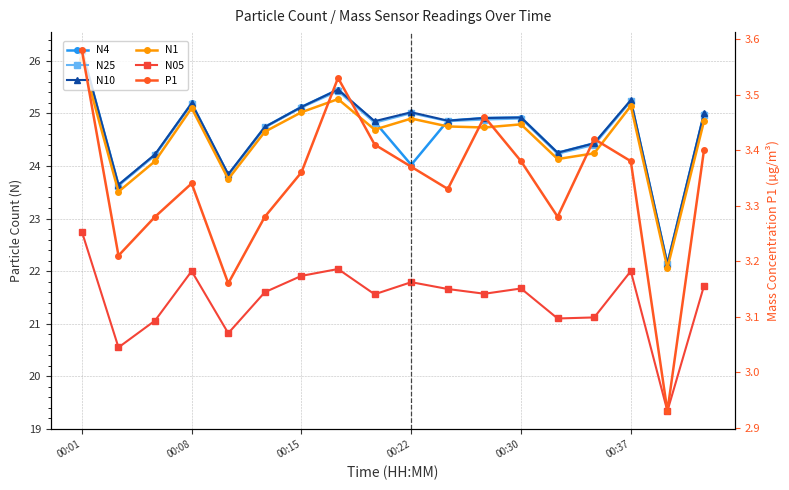

Which series has the largest range (max minus min)?

N4